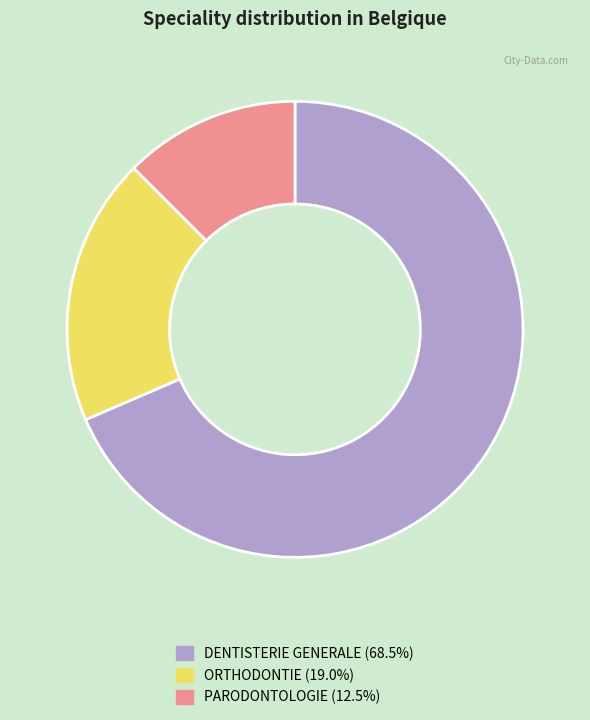

Is there a majority slice in this chart?

Yes